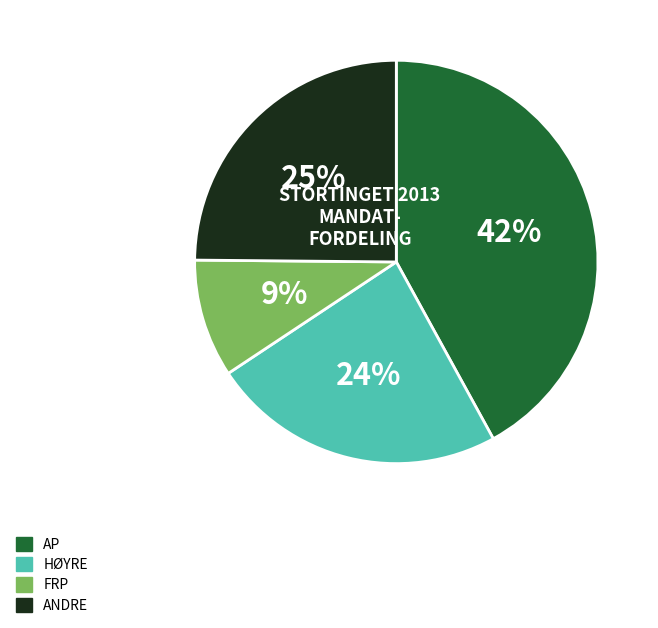

Count the number of slices in the pie.

4